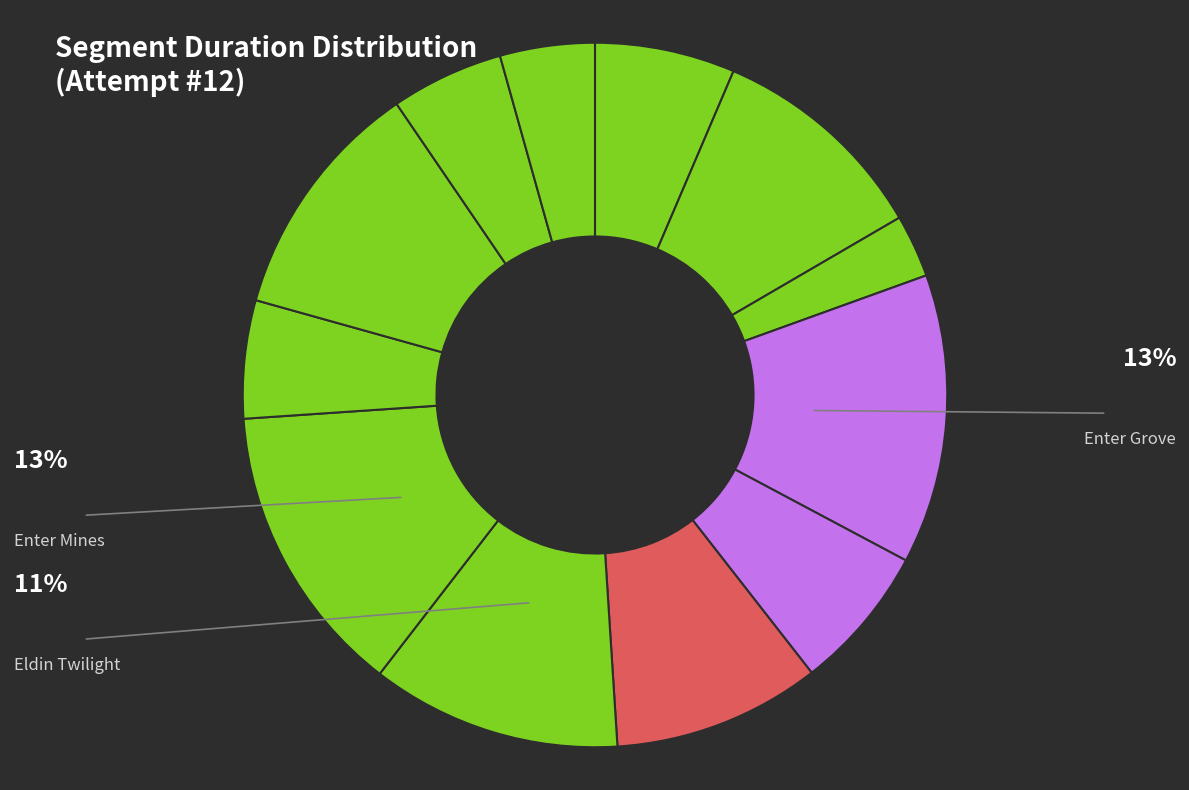

How many segments does this pie chart have?

12